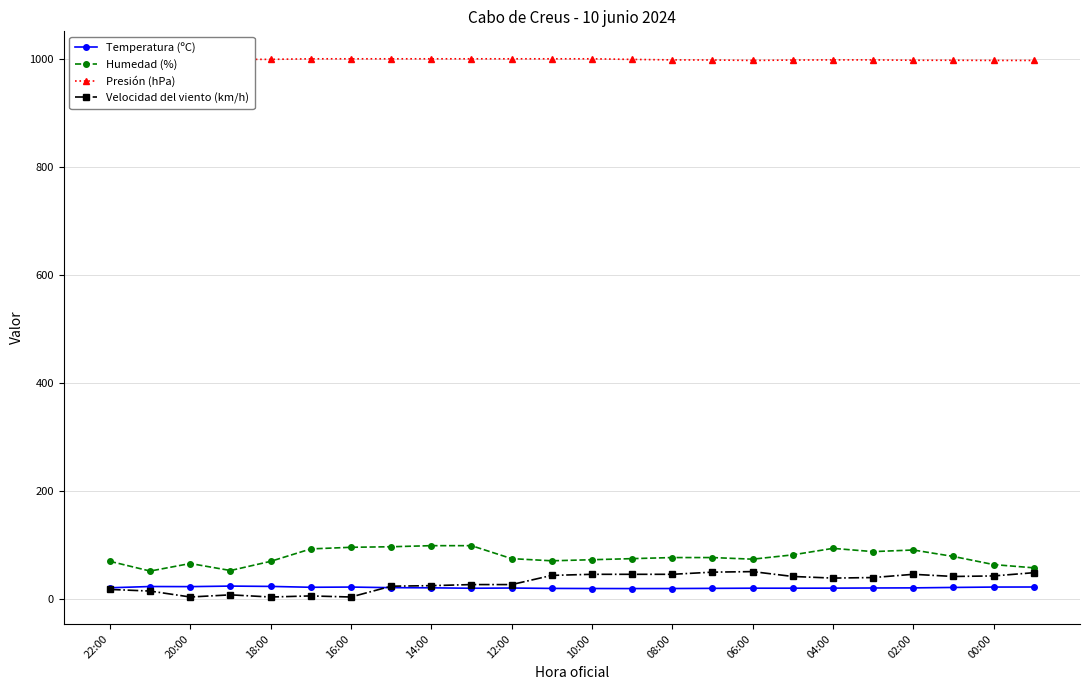

True or false: Velocidad del viento (km/h) has more than 1 interior local peaks.

True